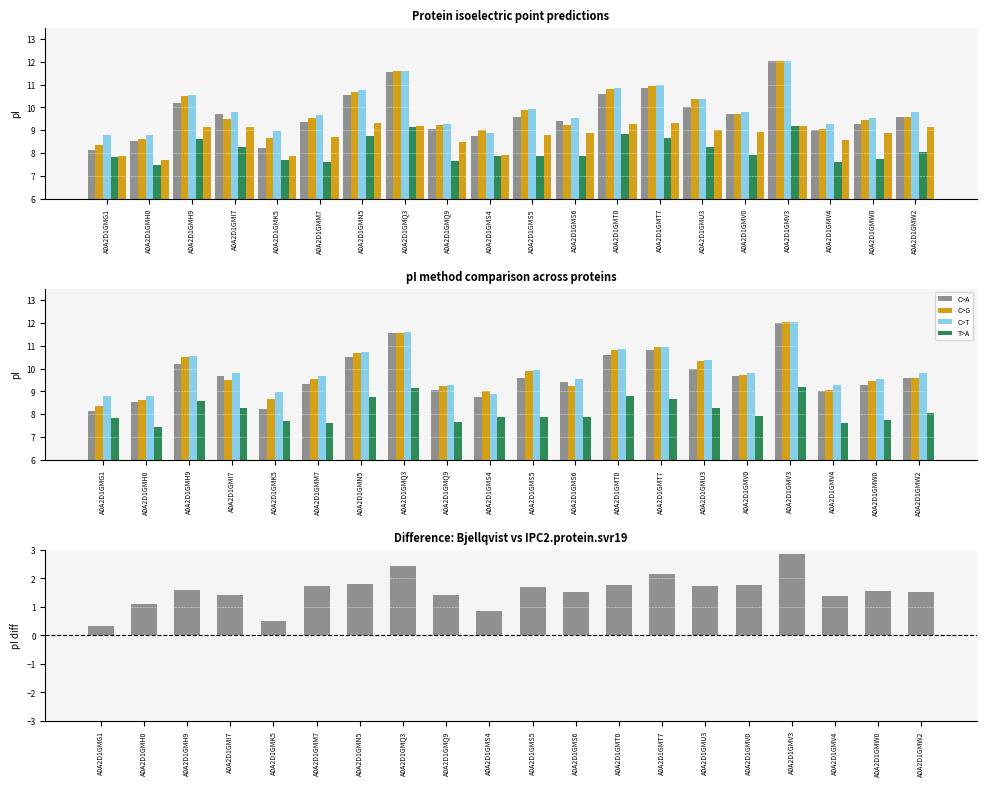

Are the bars horizontal?

No